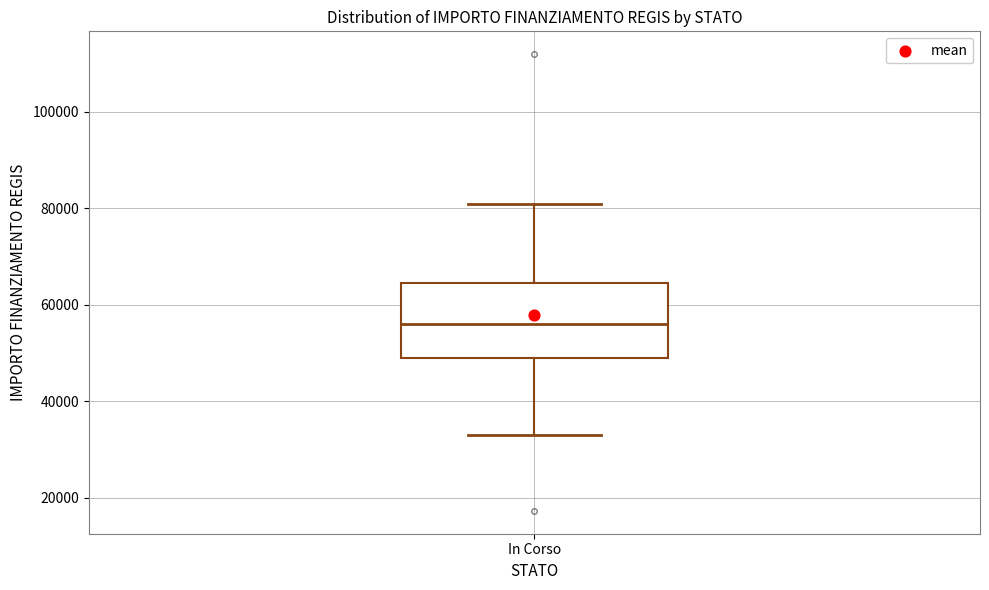

Transcribe this box plot: give where the median line is, the range the box spans, and where the two whiskers end, as read against the y-axis. The values are not printed on the chart, so give them approximately, as read against the axis.

median 56000, box 50000 to 64000, whiskers 32000 to 80000